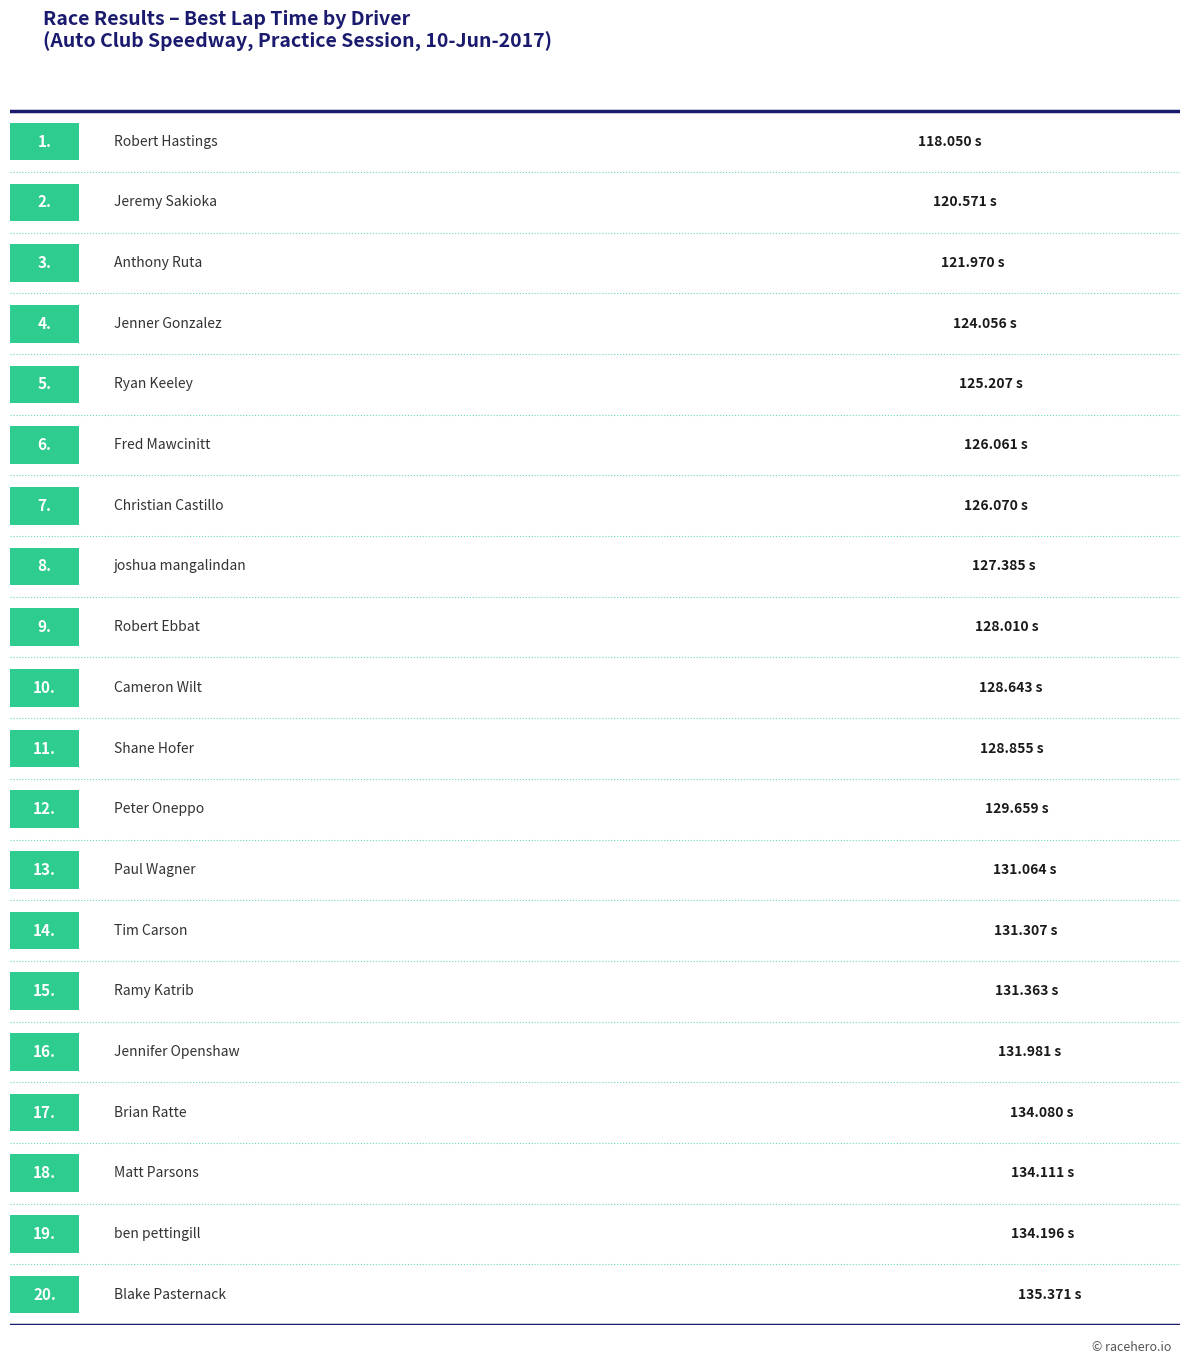

Which category has the highest value across all series?

Blake Pasternack